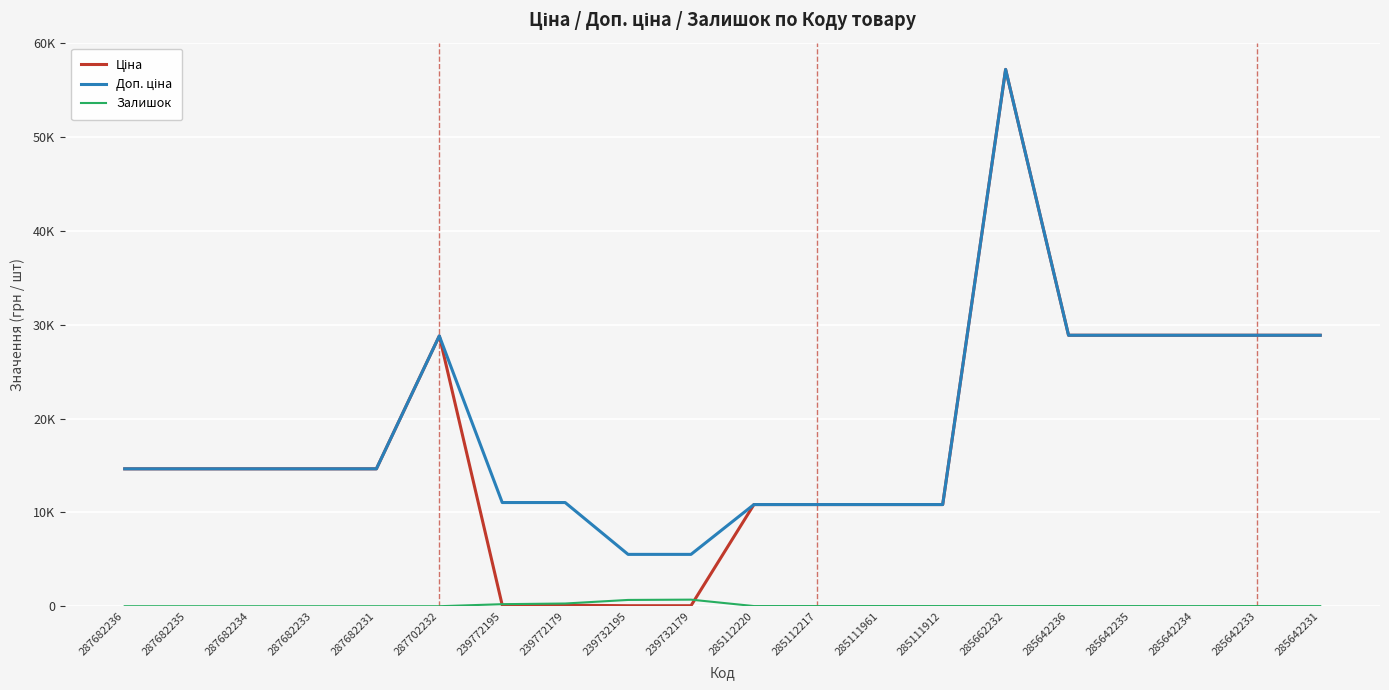

Does the chart display data point markers on the line(s)?

No